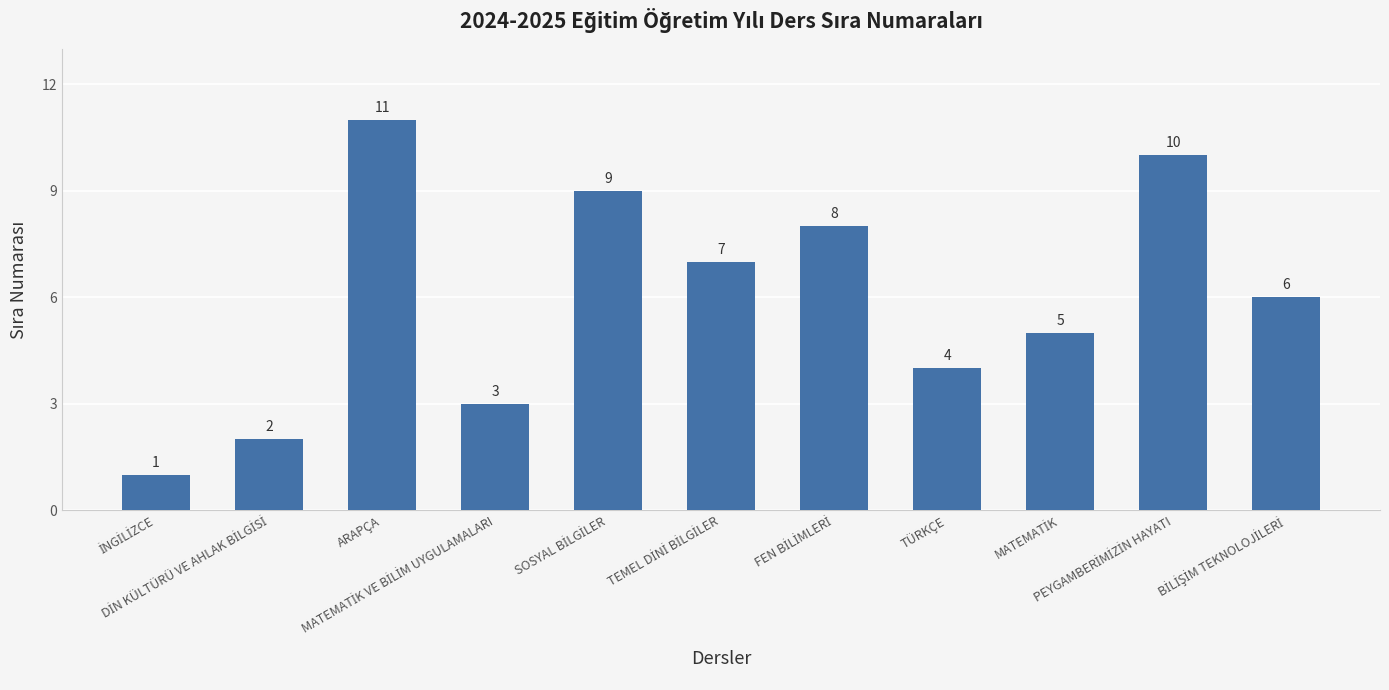

What is the value of the 4th bar from the left?

3